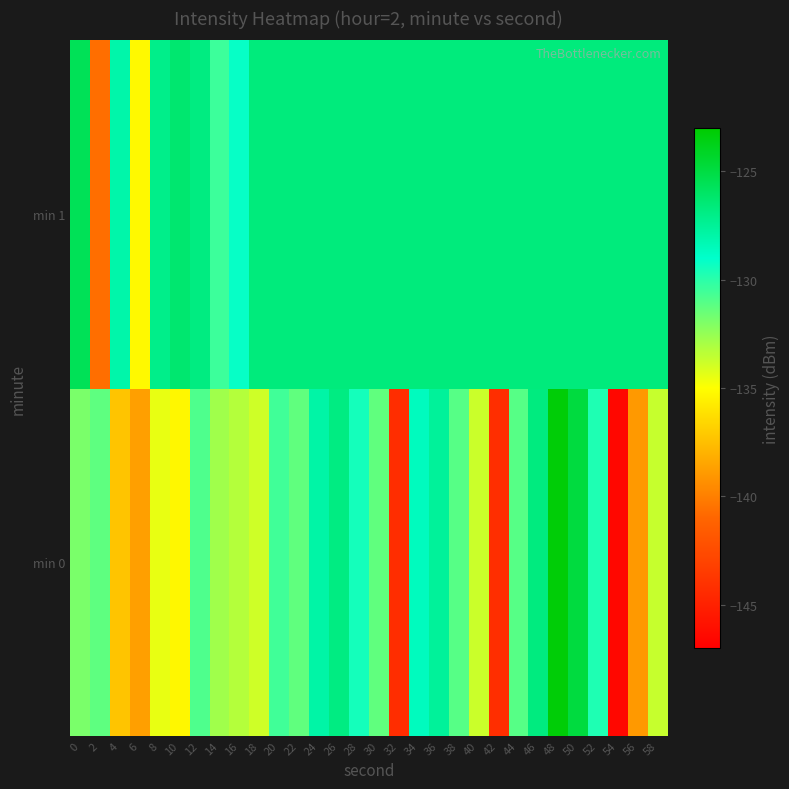

Which series has the largest range (max minus min)?

min 0